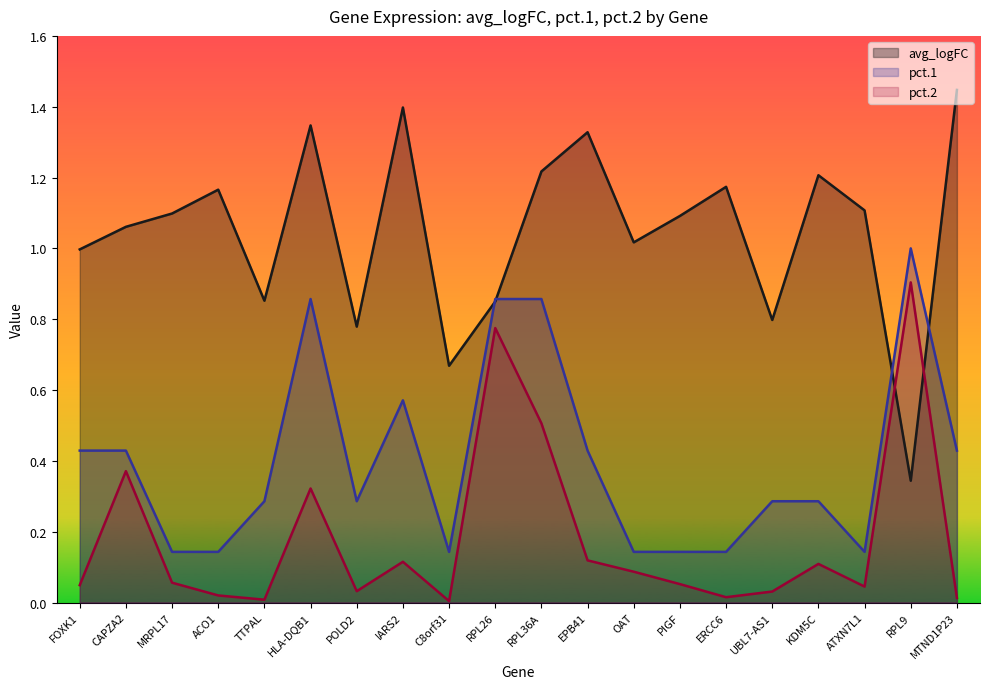

How many lines are shown in the chart?

3